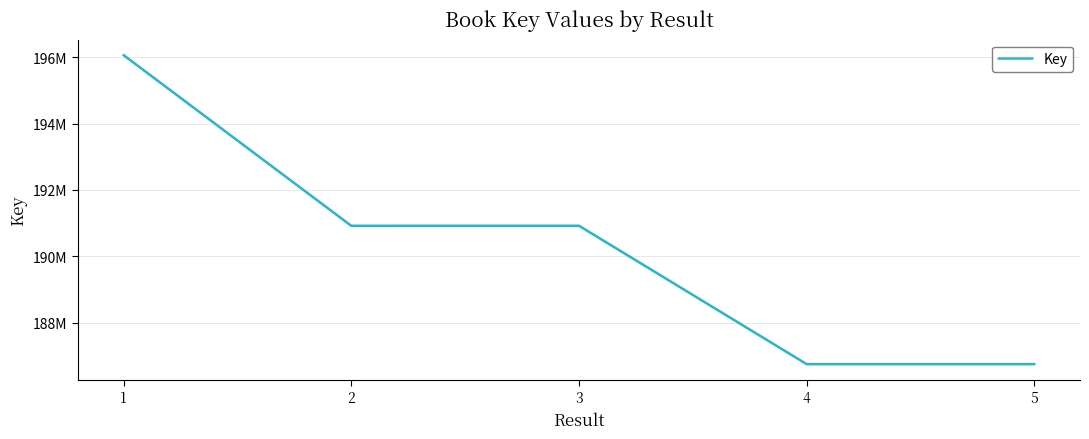

Is this an area chart (filled region under the line)?

No